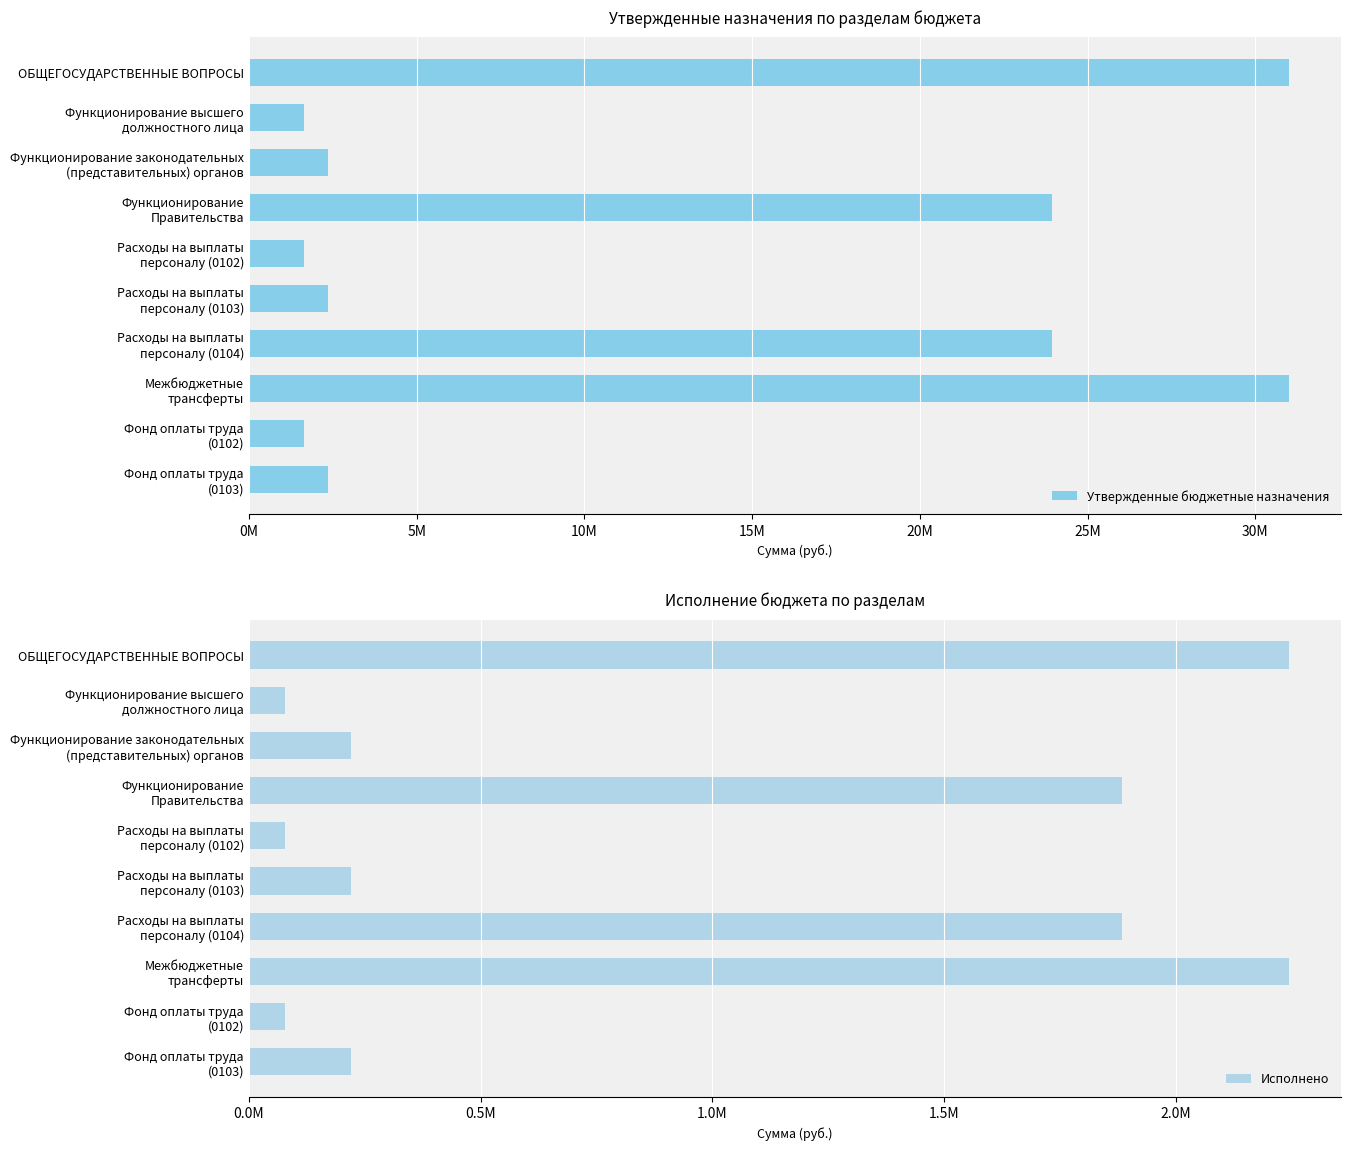

Which series has the largest range (max minus min)?

Утвержденные бюджетные назначения